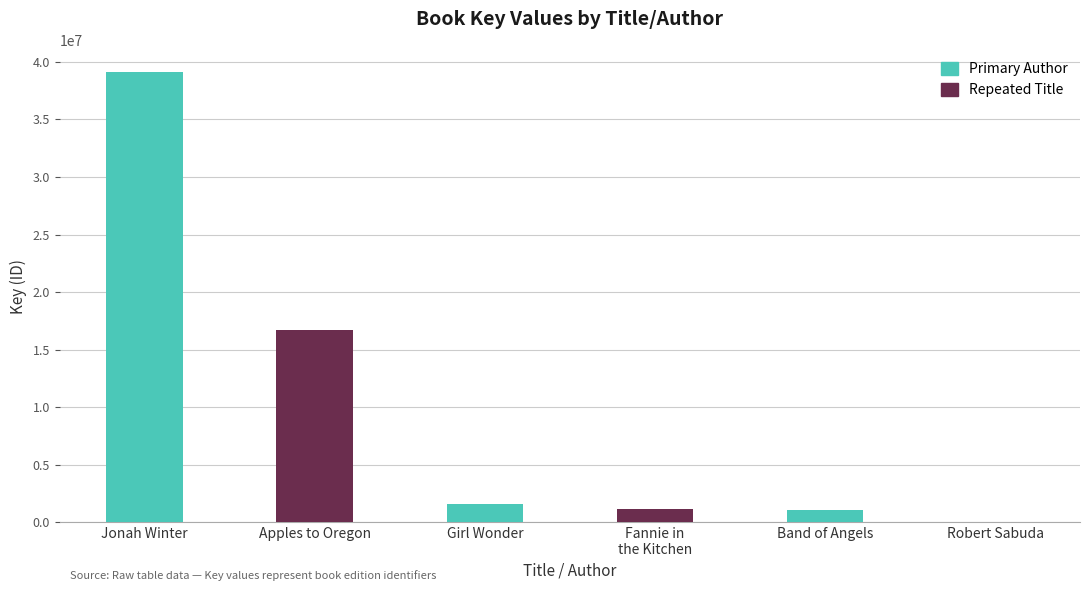

Which has a higher value, Apples to Oregon or Jonah Winter?

Jonah Winter